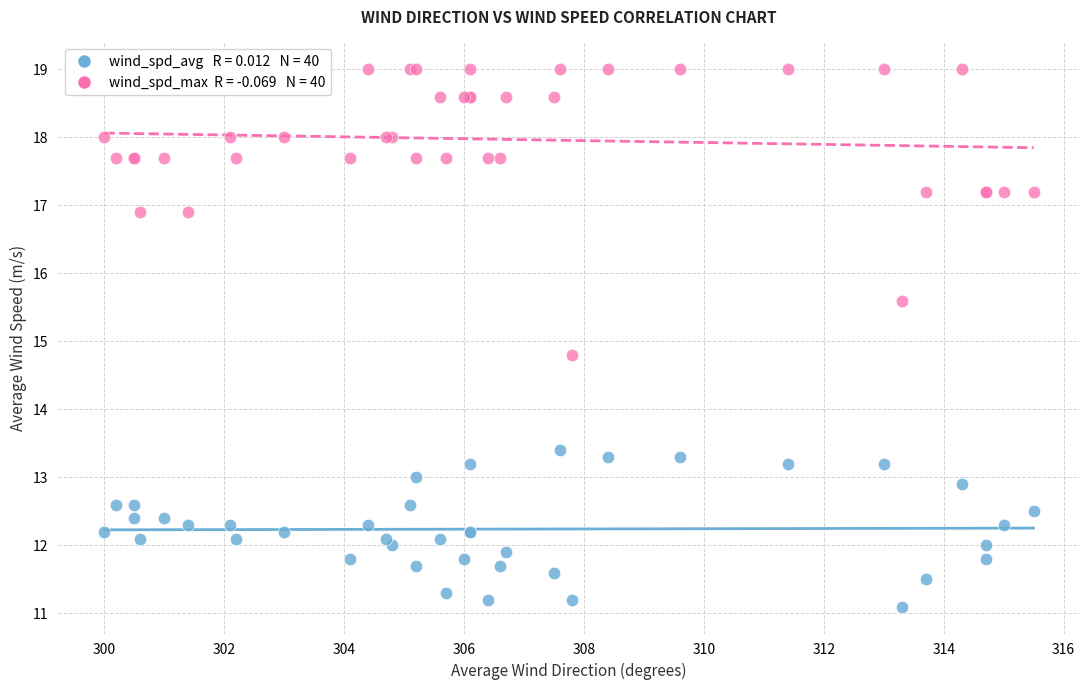

Across all series, what Y value is closest to 15?

14.8